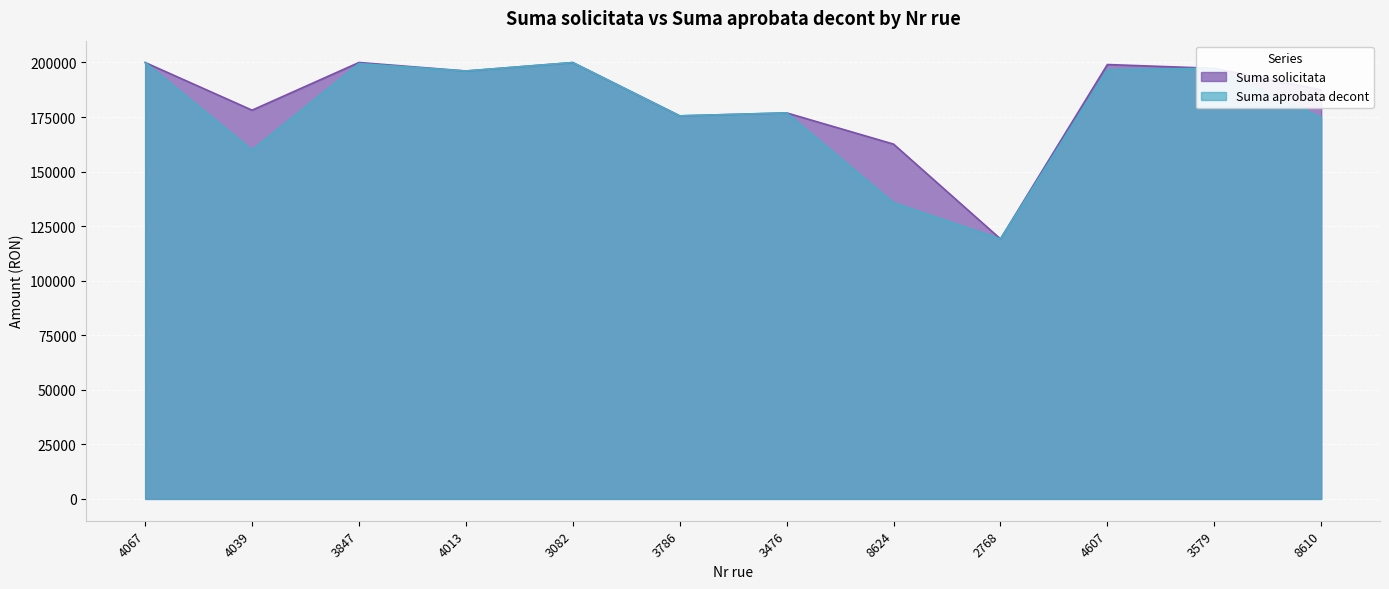

What is the average value of the Suma aprobata decont series?

177622.5